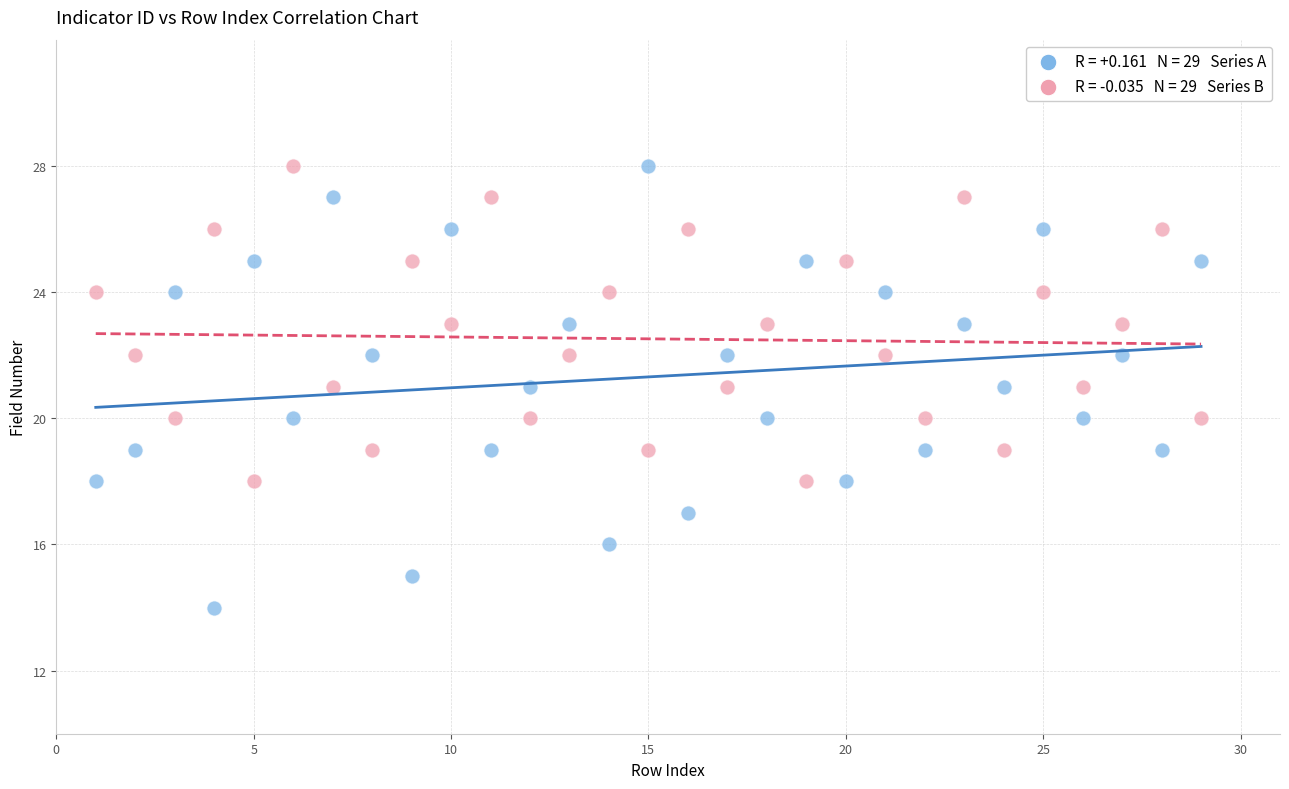

Across all data points, what is the range of X values (max minus min)?

28